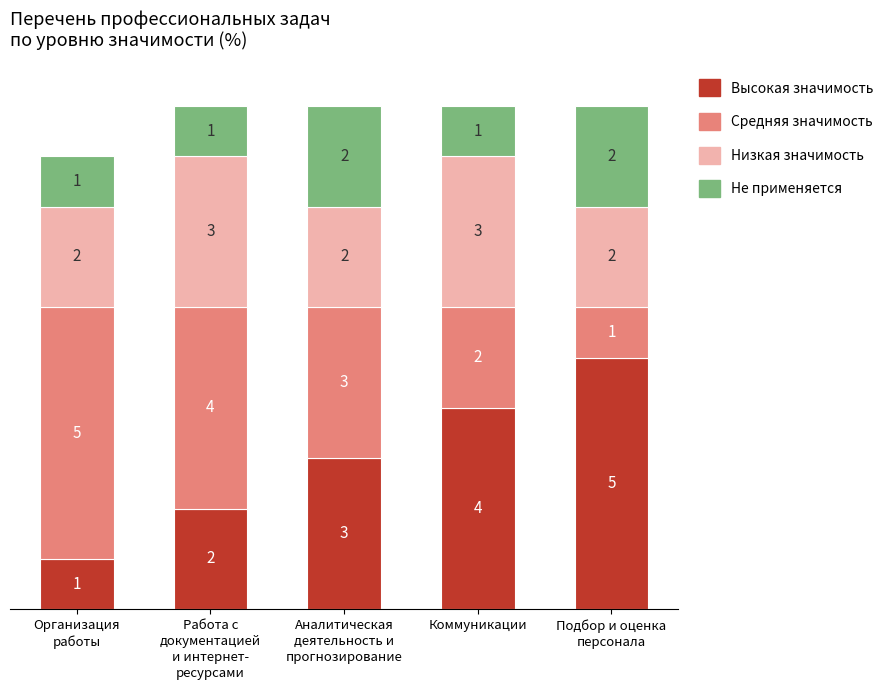

What are all the series names shown in the legend?

Высокая значимость, Средняя значимость, Низкая значимость, Не применяется